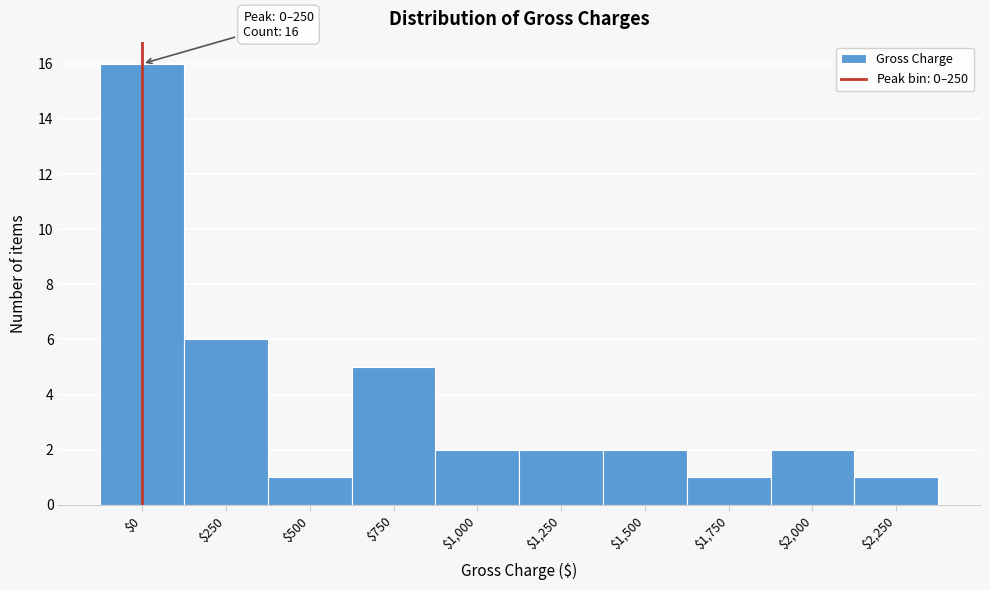

Reading right to left, extract all data points from this chart.

1	2	1	2	2	2	5	1	6	16